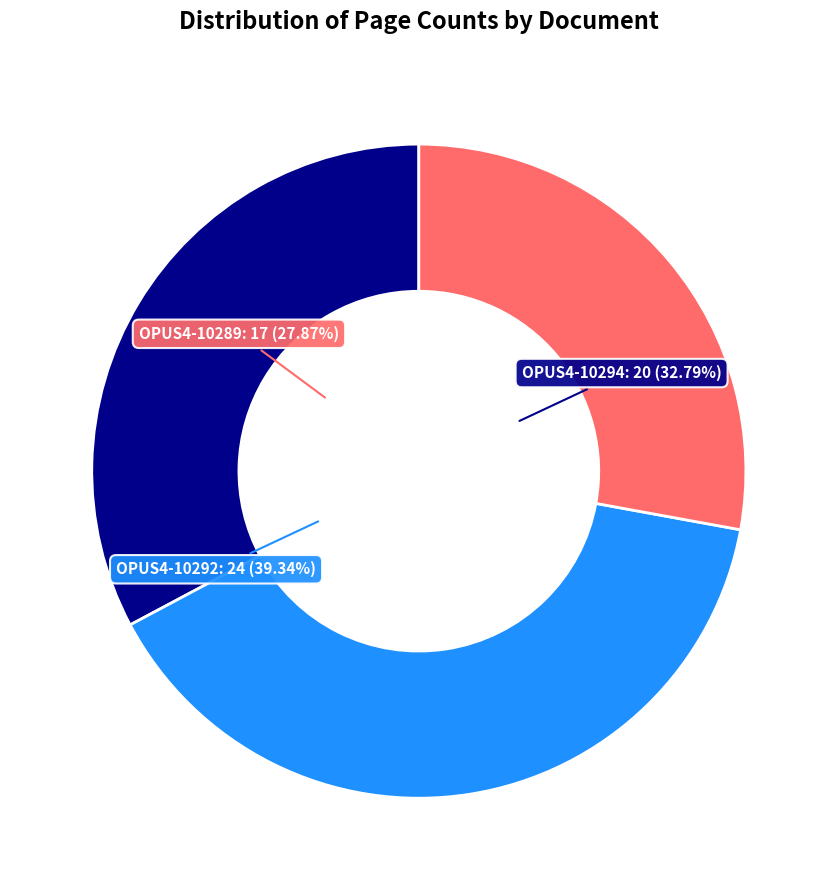

True or false: OPUS4-10292 accounts for 39% of the total.

True